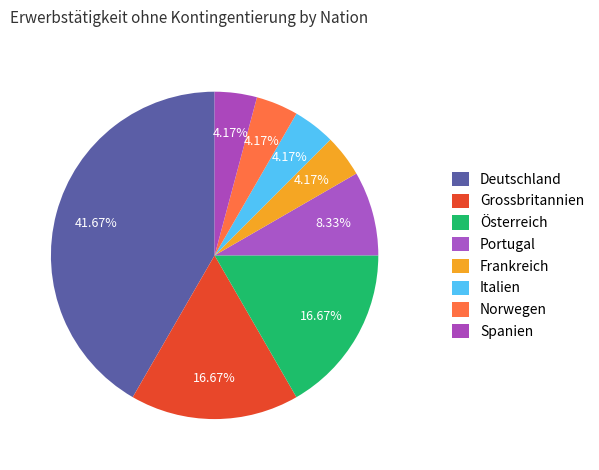

How many slices are in this pie chart?

8